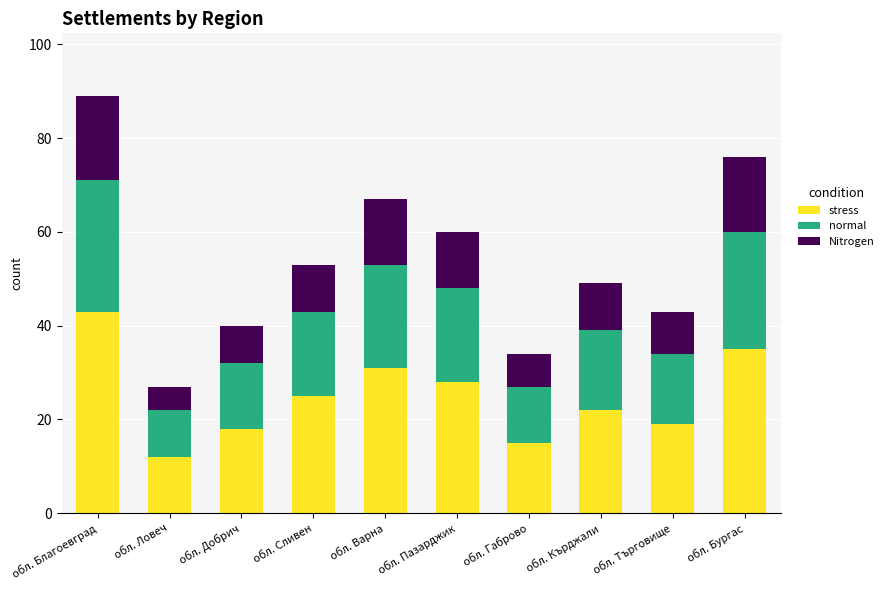

What is the total value across all series at обл. Добрич?

40